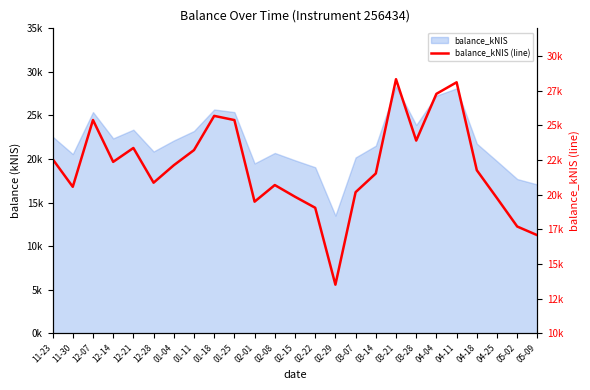

Where does the data first go above 21758?

11-23